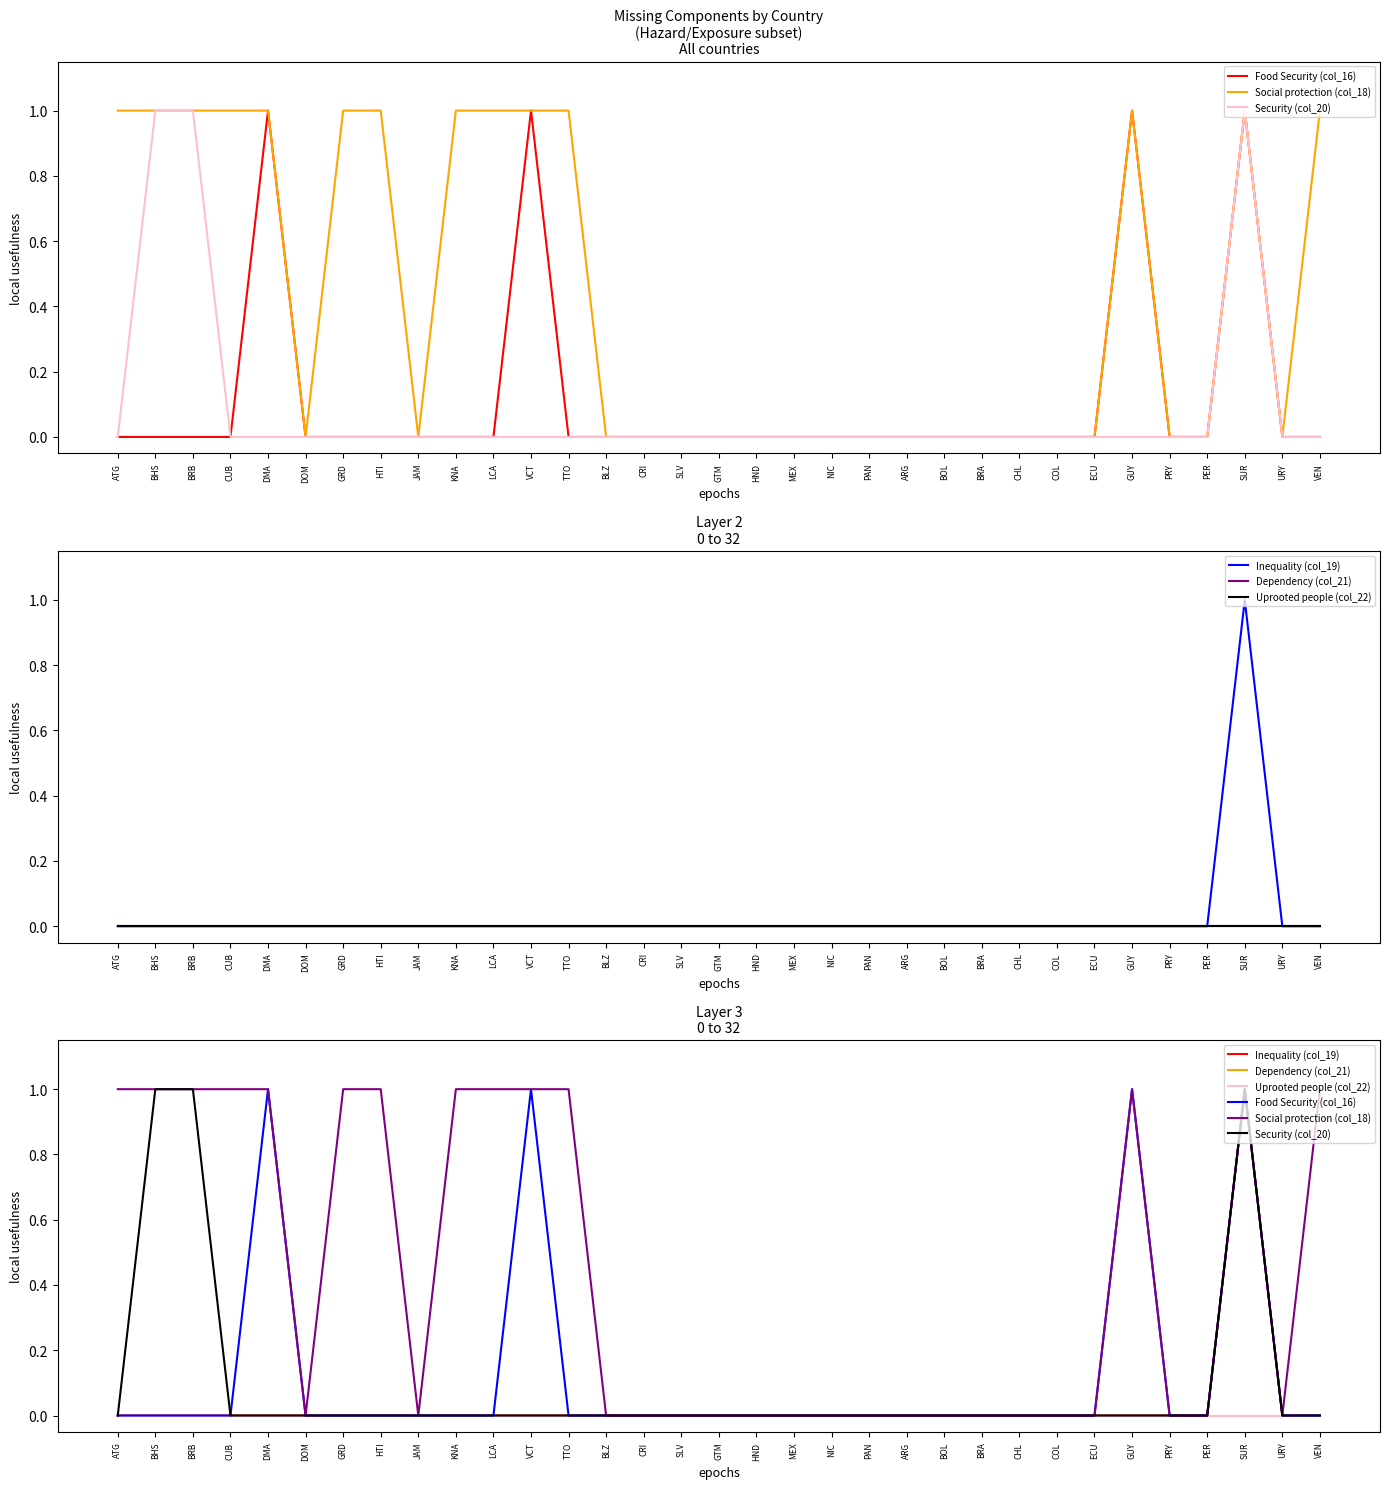

How many categories are shown in the chart?

33